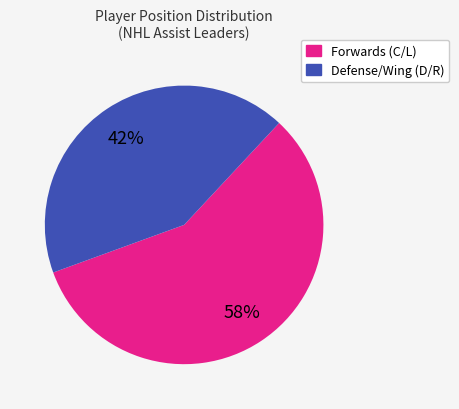

To the nearest percent, what is the average slice percentage?

50%